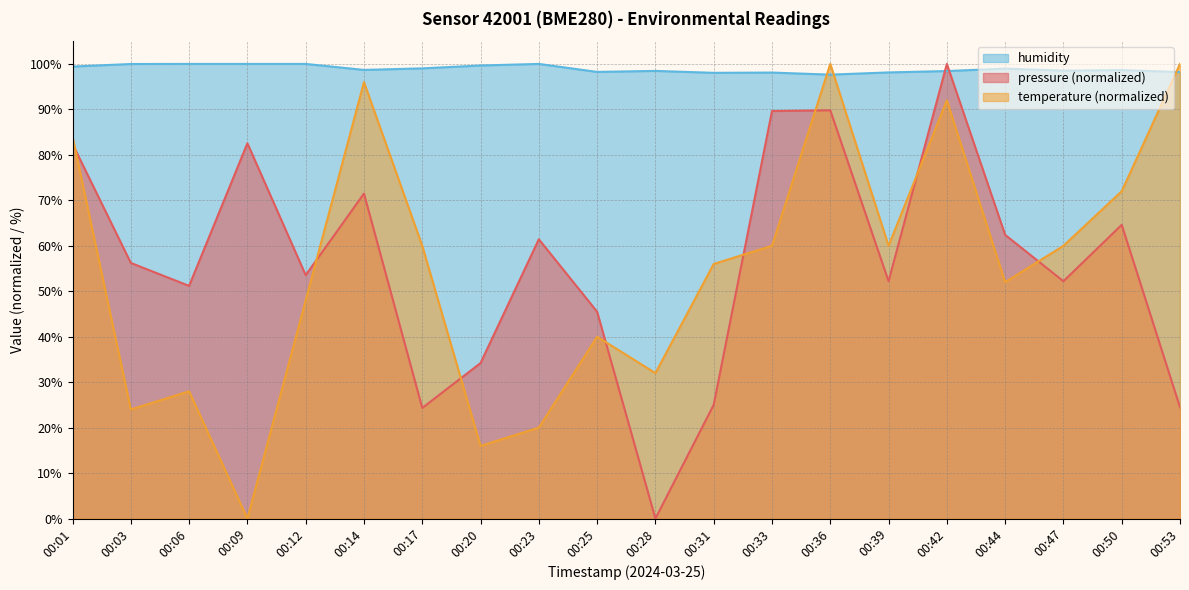

Does the chart have visible grid lines?

Yes